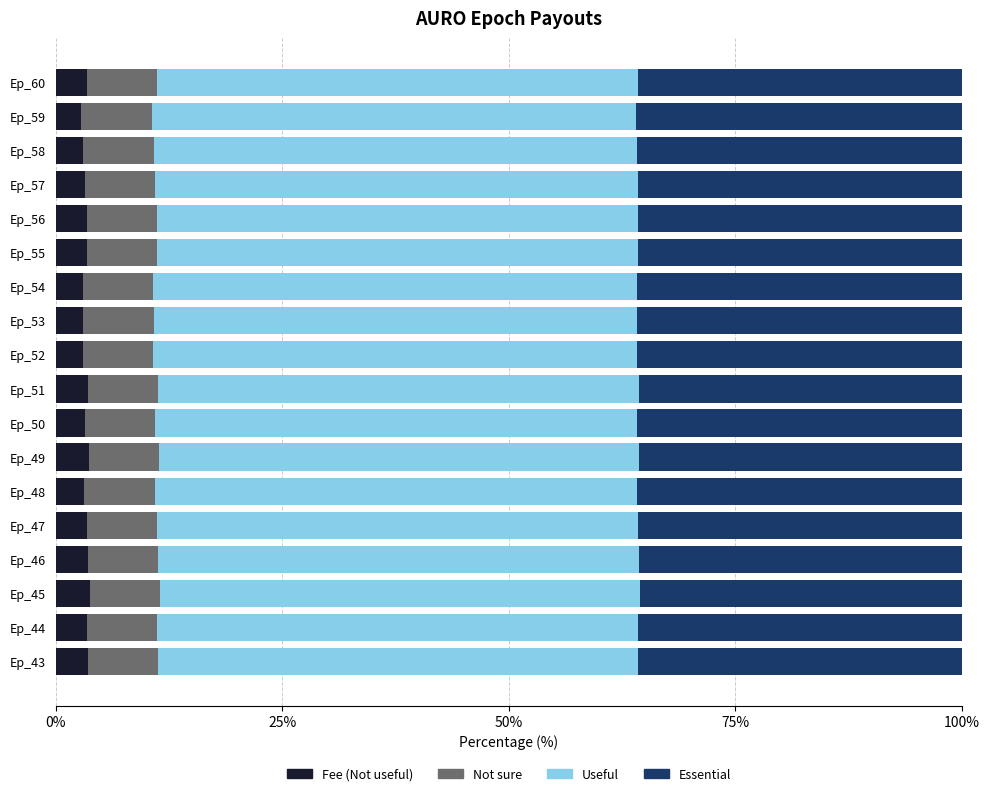

What is the total value across all series at Ep_58?

100.0